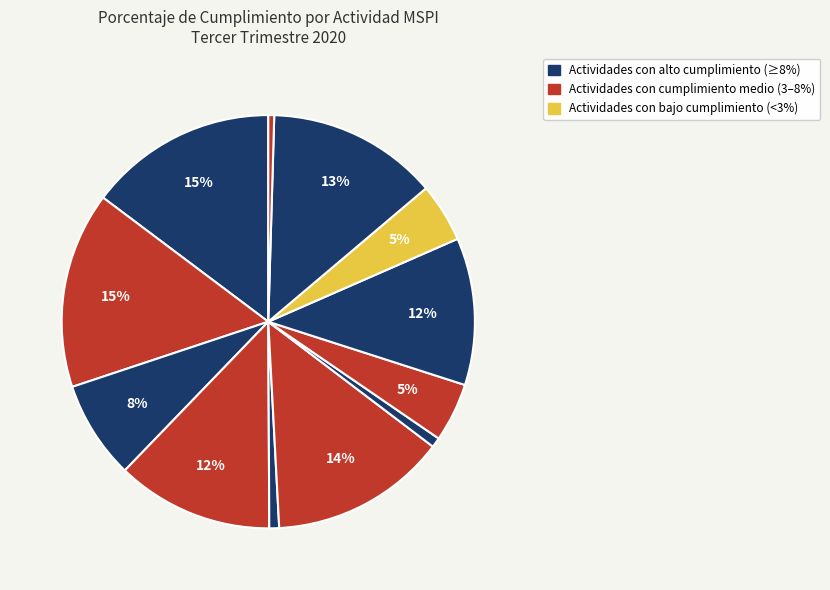

Is there any slice that represents more than half of the pie?

No